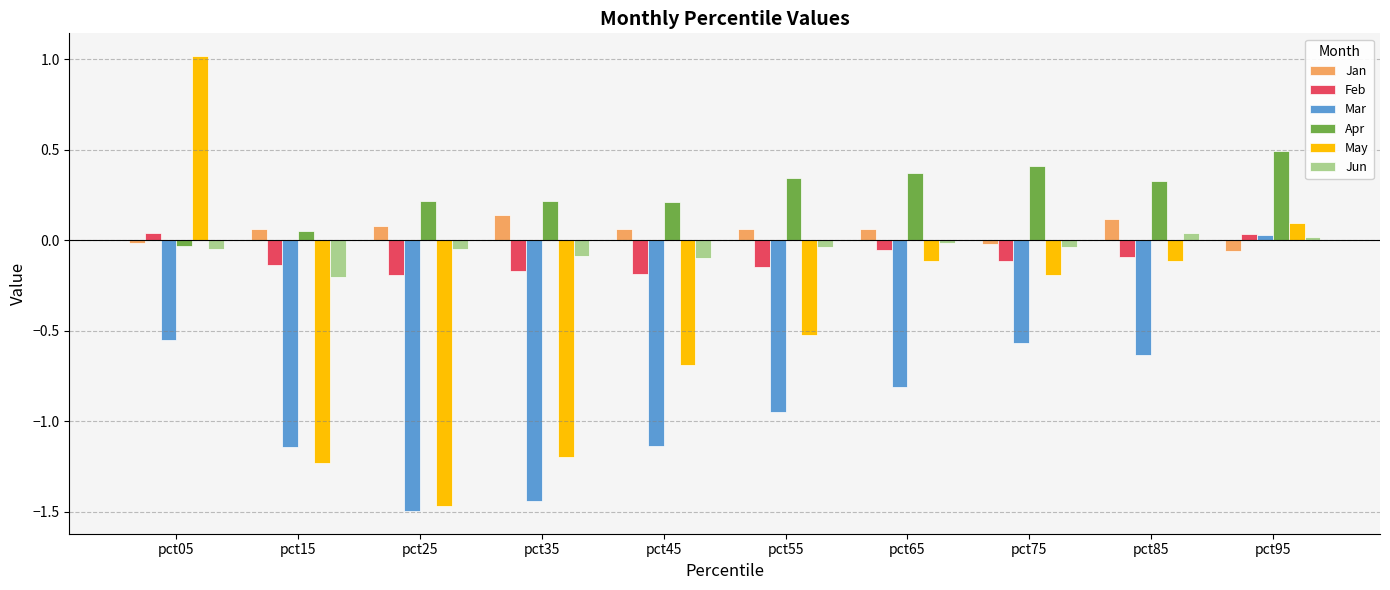

How many Feb values are between 0 and 1?

2